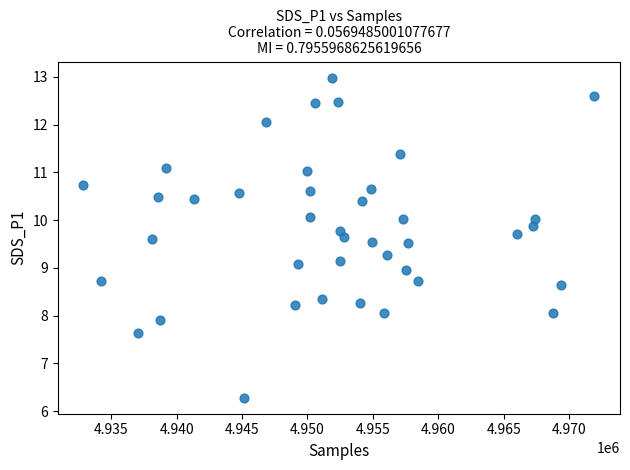

What is the range of Y values (max minus min)?

6.7